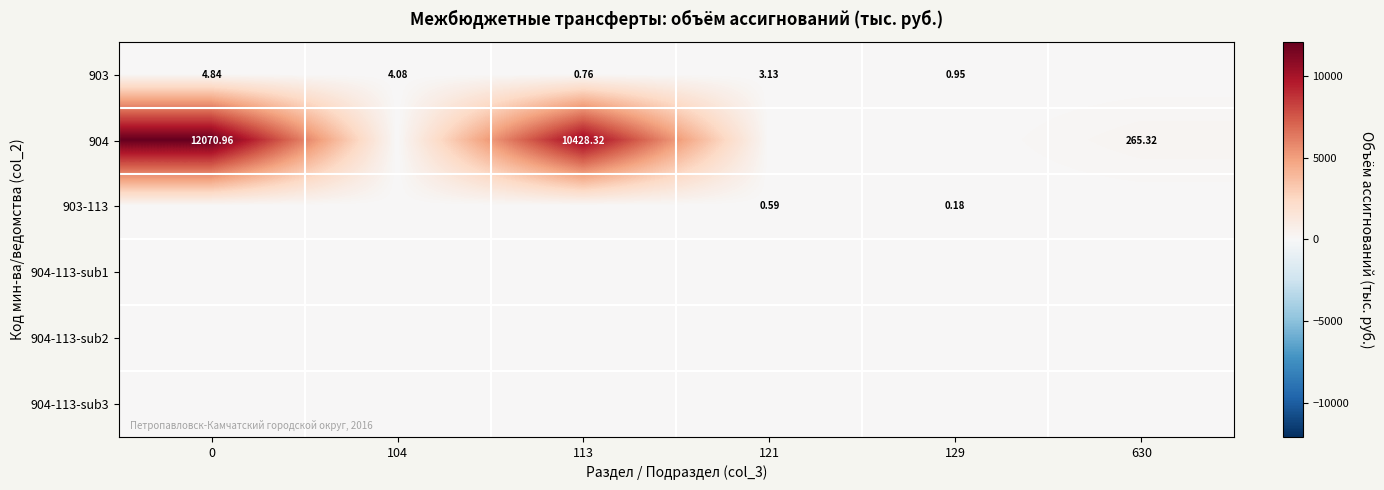

Rank the series at 0 from lowest to highest value.

903-113, 904-113-sub1, 904-113-sub2, 904-113-sub3, 903, 904